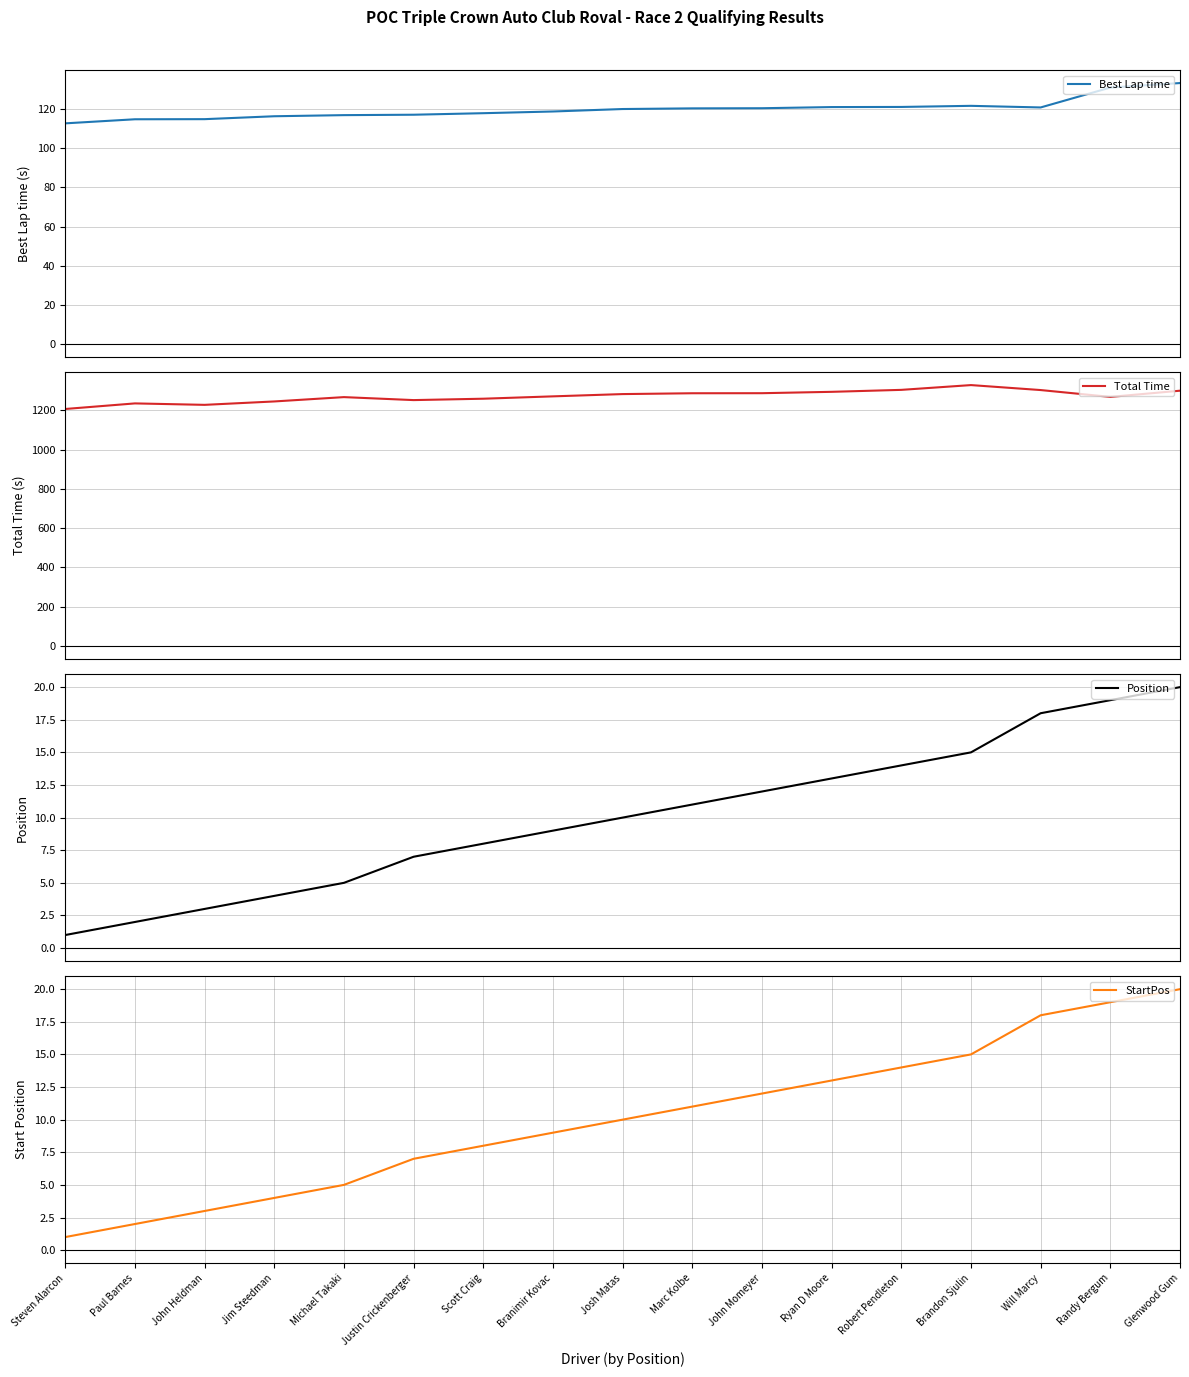

Which series has the widest spread of values?

Total Time